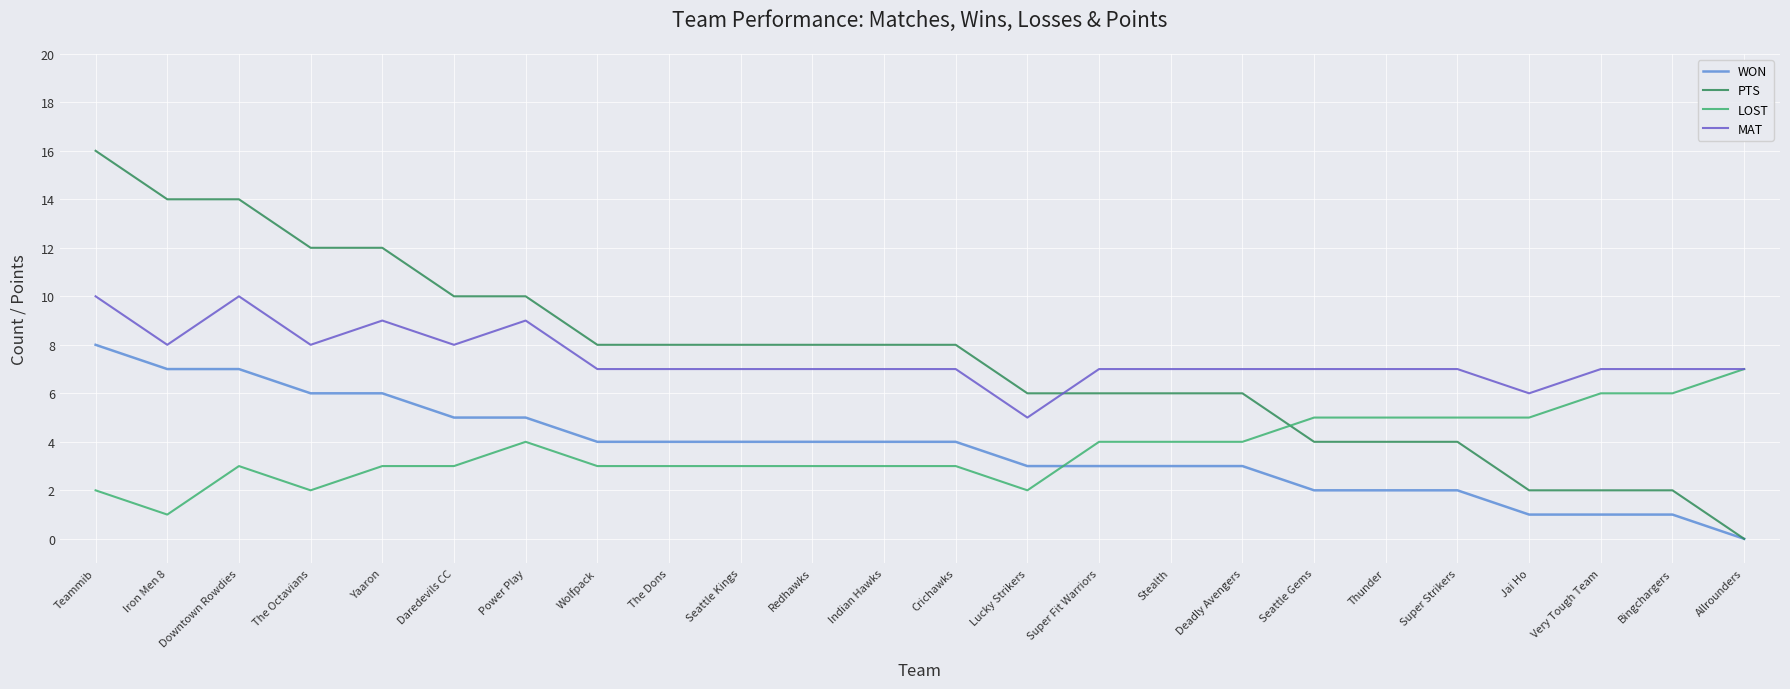

At how many categories does at least one series exceed 0?

24